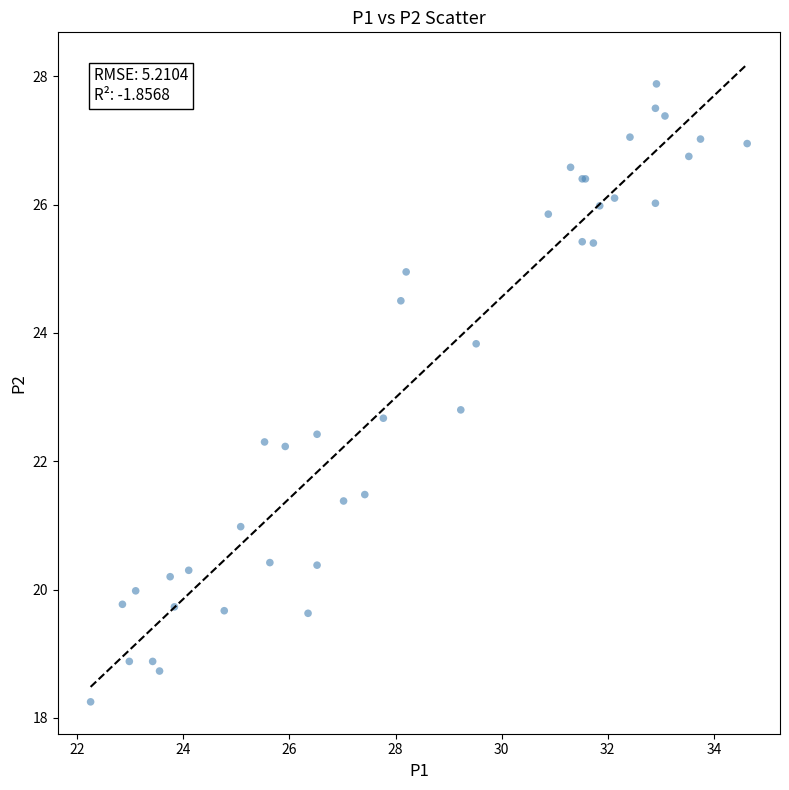

What Y value in the scatter plot is closest to 23?

22.8